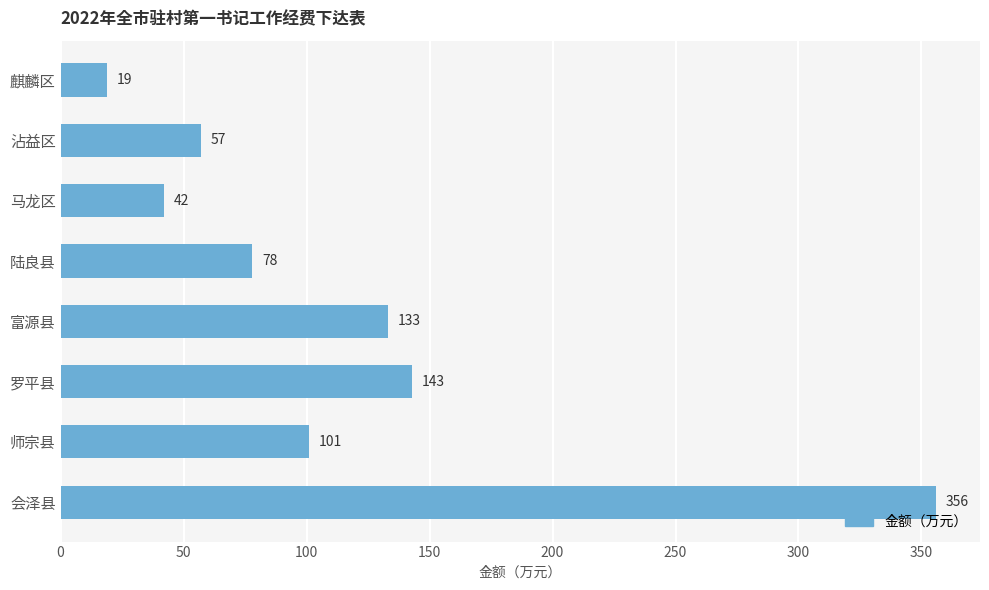

What is the ratio of the value at 马龙区 to the value at 师宗县?

0.4